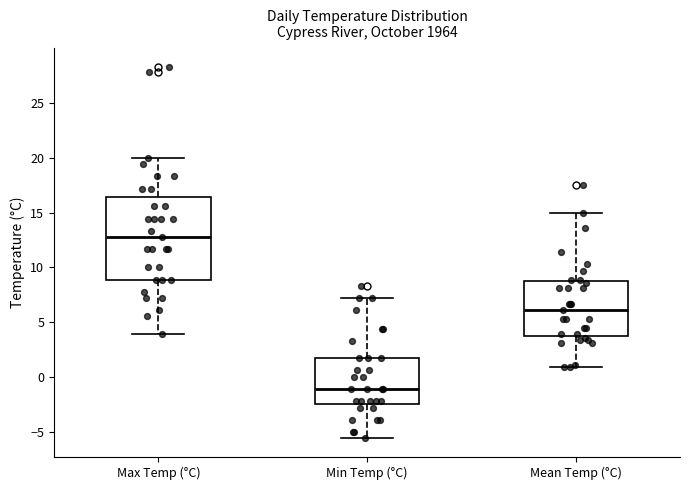

Reading left to right, read every box against the y-axis: the position of its median line, the range the box covers, and the ends of its whiskers. The values are not printed on the chart, so give them approximately, as read against the axis.

Max Temp (°C): median 13.0, box 9.0 to 16.5, whiskers 4.0 to 20.0
Min Temp (°C): median -1.0, box -2.5 to 1.5, whiskers -5.5 to 7.0
Mean Temp (°C): median 6.0, box 4.0 to 9.0, whiskers 1.0 to 15.0